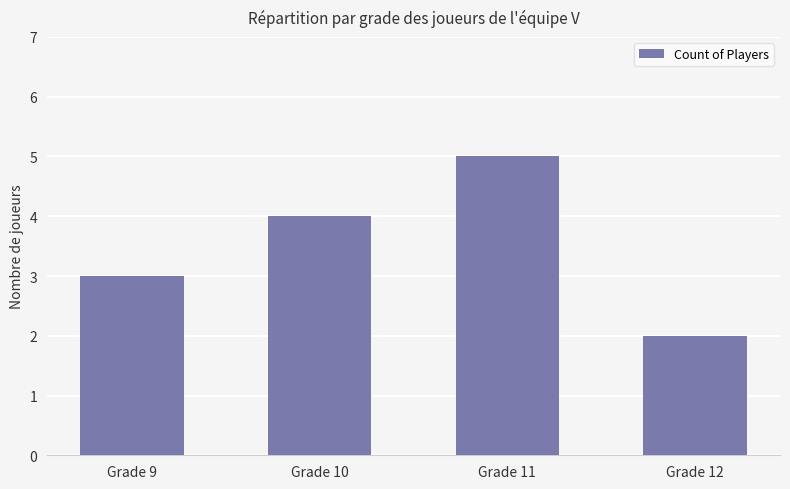

What is the change in value from Grade 9 to Grade 12?

-1